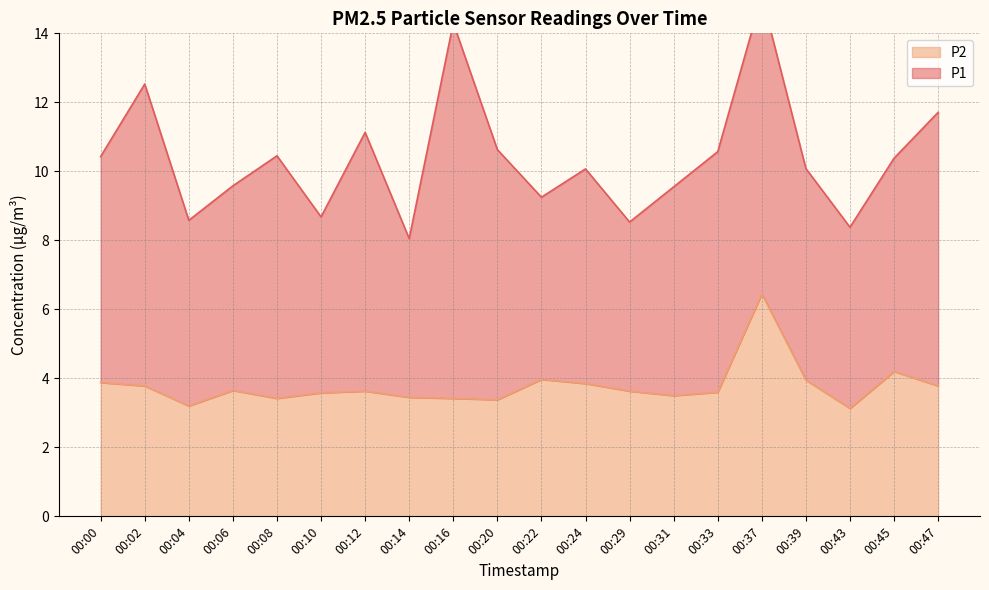

Rank the categories by value from highest to lowest.

00:37, 00:45, 00:22, 00:39, 00:00, 00:24, 00:02, 00:47, 00:06, 00:12, 00:29, 00:33, 00:10, 00:31, 00:14, 00:08, 00:16, 00:20, 00:04, 00:43